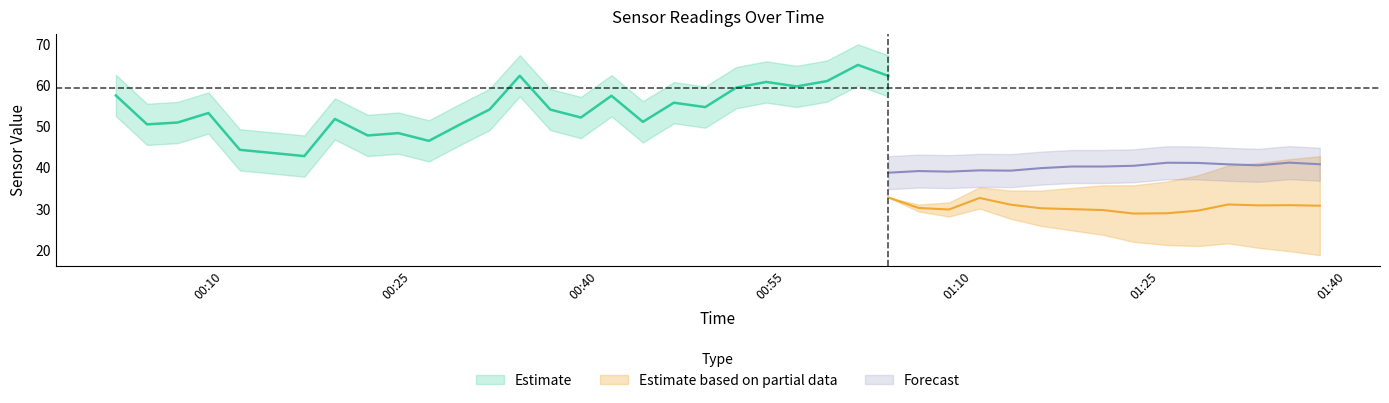

How many series are shown in this chart?

3